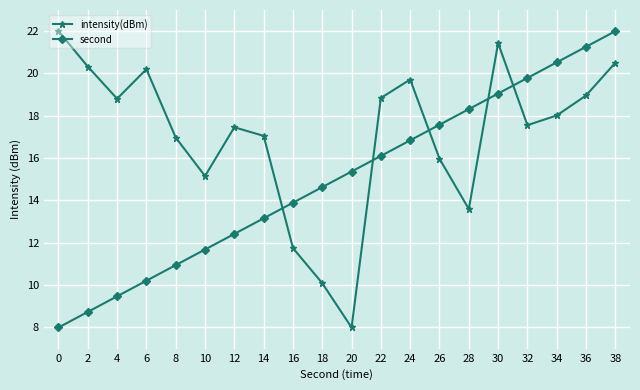

Where is the first local minimum for intensity(dBm)?

4